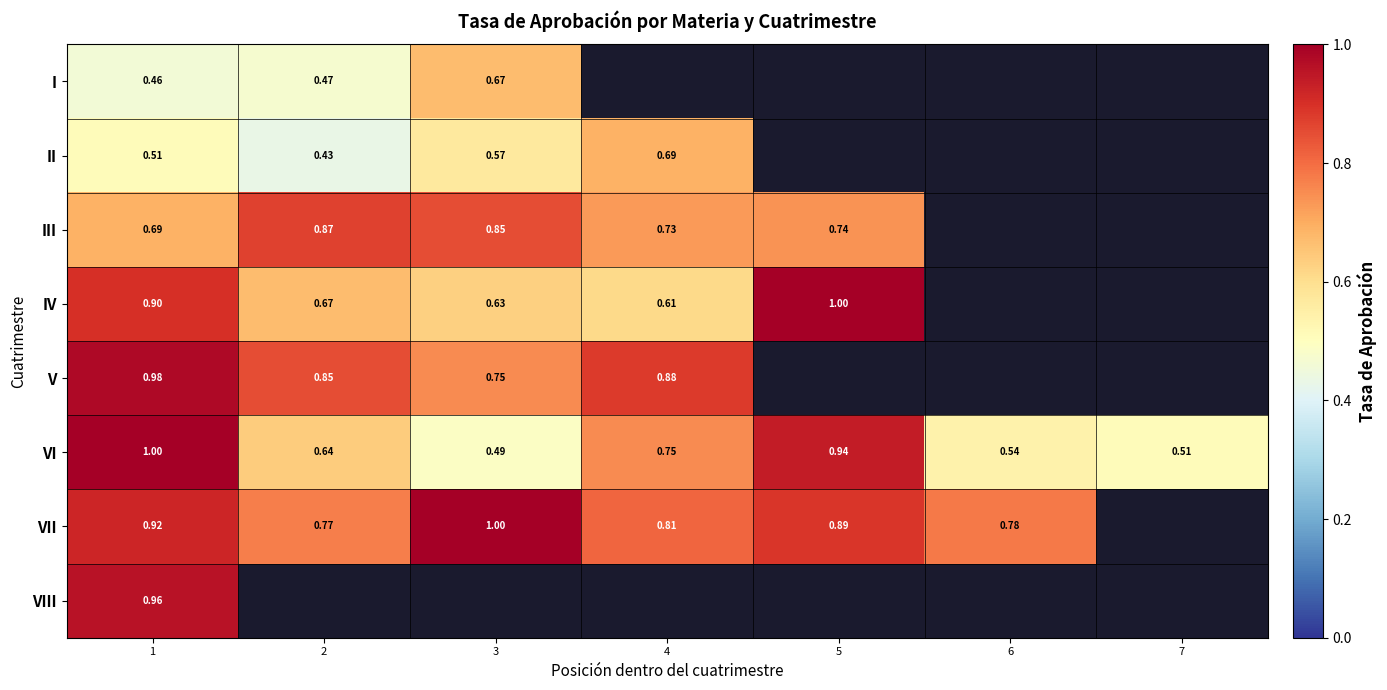

At which category does the chart reach its peak across all series?

5